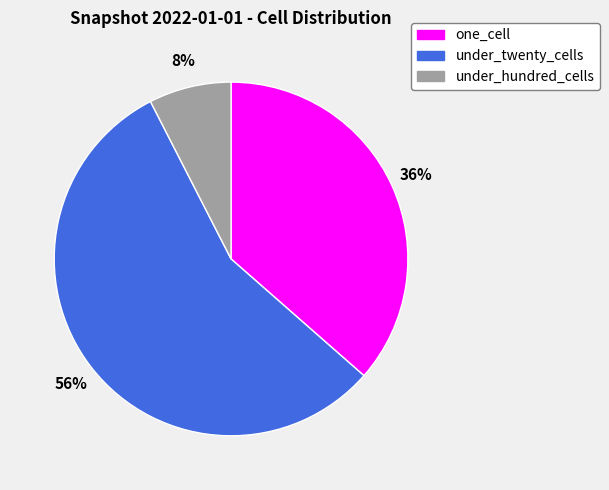

Count the number of slices in the pie.

3